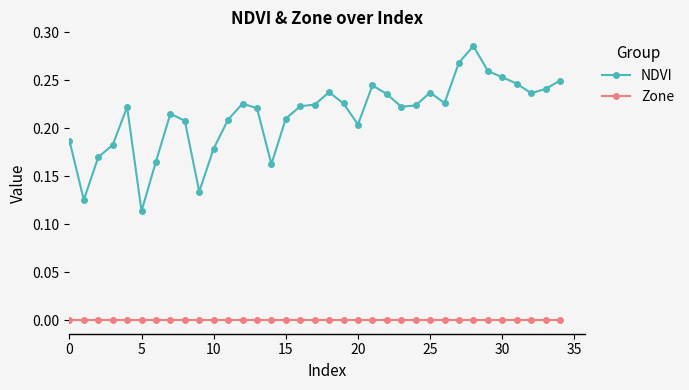

Which series has the largest total across all categories?

NDVI